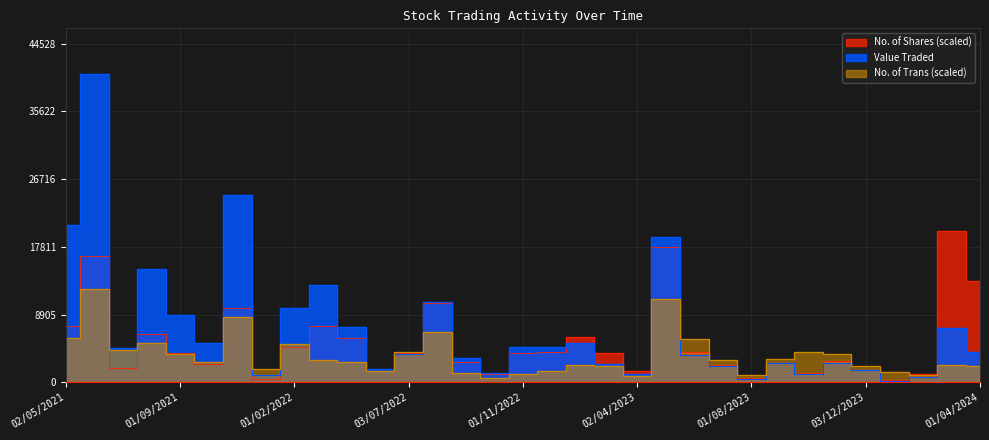

Reading left to right, transcribe all the data shown in this chart.

Value Traded: 02/05/2021=20739.0	01/06/2021=40480.0	01/07/2021=4469.0	01/08/2021=14845.0	01/09/2021=8901.0	03/10/2021=5156.0	01/11/2021=24659.0	01/12/2021=1000.0	01/02/2022=9804.0	01/03/2022=12817.0	03/04/2022=7320.0	01/06/2022=1786.0	03/07/2022=3651.0	01/08/2022=10591.0	01/09/2022=3184.0	02/10/2022=1263.0	01/11/2022=4624.0	01/12/2022=4696.0	01/02/2023=5157.0	01/03/2023=2344.0	02/04/2023=1022.0	01/05/2023=19138.0	04/06/2023=3602.0	02/07/2023=2161.0	01/08/2023=432.0	03/09/2023=2475.0	01/10/2023=1116.0	01/11/2023=2483.0	03/12/2023=1573.0	02/01/2024=165.0	01/02/2024=648.0	03/03/2024=7090.0	01/04/2024=3988.0
No. of Shares: 02/05/2021=7382.2	01/06/2021=16574.9	01/07/2021=1865.6	01/08/2021=6411.3	01/09/2021=3837.6	03/10/2021=2451.3	01/11/2021=9793.6	01/12/2021=428.1	01/02/2022=4651.0	01/03/2022=7443.0	03/04/2022=5873.7	01/06/2022=1494.4	03/07/2022=3909.6	01/08/2022=10368.5	01/09/2022=2644.3	02/10/2022=1052.8	01/11/2022=3853.2	01/12/2022=3984.7	01/02/2023=5948.7	01/03/2023=3902.5	02/04/2023=1486.5	01/05/2023=17791.7	04/06/2023=3969.0	02/07/2023=2279.5	01/08/2023=596.9	03/09/2023=2588.0	01/10/2023=1230.6	01/11/2023=2751.0	03/12/2023=1623.9	02/01/2024=231.8	01/02/2024=1066.7	03/03/2024=19949.9	01/04/2024=13260.8
No. of Trans: 02/05/2021=5760.0	01/06/2021=12320.0	01/07/2021=4240.0	01/08/2021=5120.0	01/09/2021=3760.0	03/10/2021=2720.0	01/11/2021=8640.0	01/12/2021=1680.0	01/02/2022=5040.0	01/03/2022=2960.0	03/04/2022=2640.0	01/06/2022=1520.0	03/07/2022=4000.0	01/08/2022=6640.0	01/09/2022=1280.0	02/10/2022=560.0	01/11/2022=1040.0	01/12/2022=1520.0	01/02/2023=2320.0	01/03/2023=2160.0	02/04/2023=880.0	01/05/2023=10960.0	04/06/2023=5680.0	02/07/2023=2880.0	01/08/2023=960.0	03/09/2023=3040.0	01/10/2023=3920.0	01/11/2023=3760.0	03/12/2023=2160.0	02/01/2024=1360.0	01/02/2024=960.0	03/03/2024=2240.0	01/04/2024=2160.0